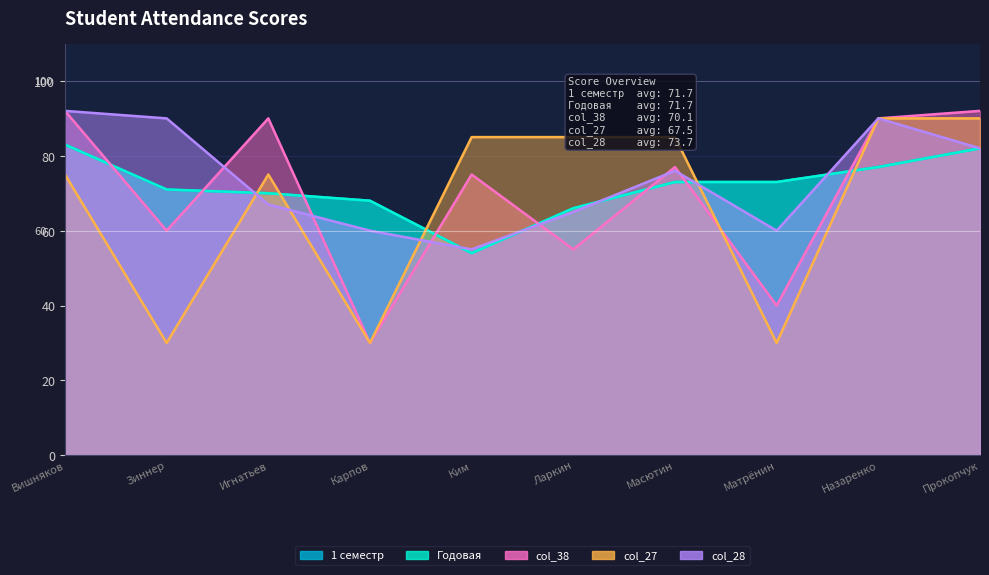

What is the sum of all 1 семестр values?

717